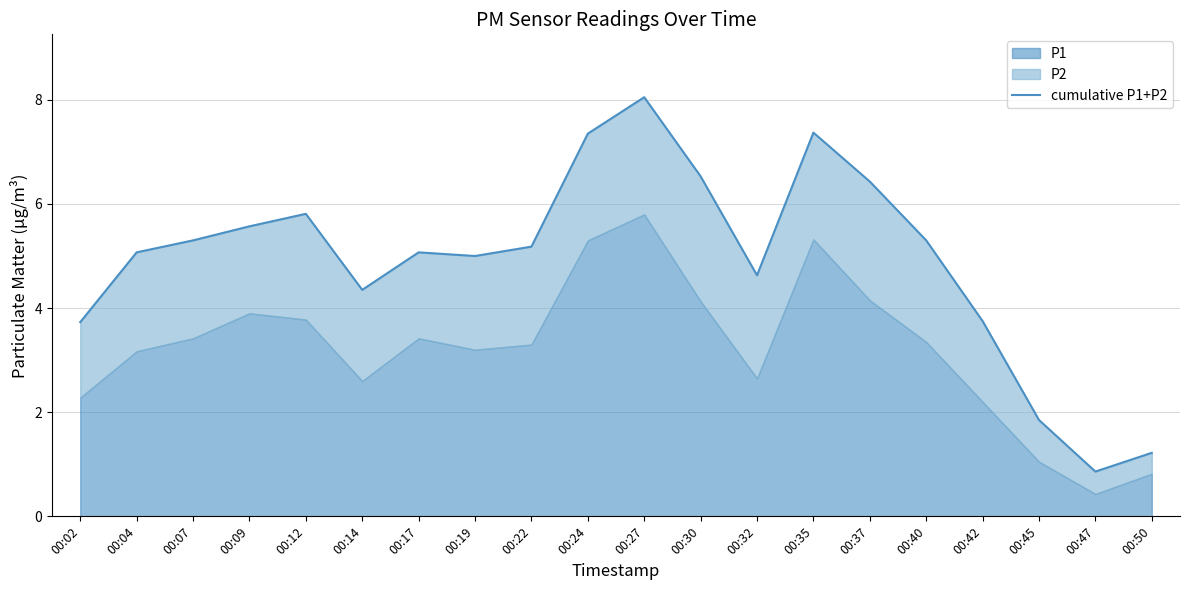

Rank the categories by value from lowest to highest.

00:47, 00:50, 00:45, 00:02, 00:42, 00:14, 00:32, 00:19, 00:04, 00:17, 00:22, 00:07, 00:40, 00:09, 00:12, 00:37, 00:30, 00:24, 00:35, 00:27